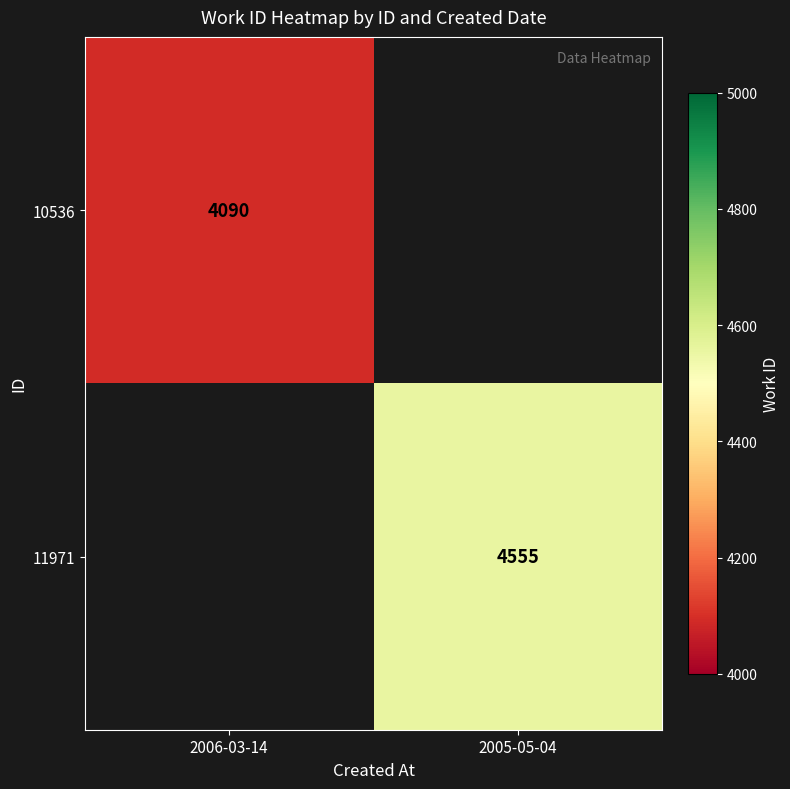

Is the value of 10536 at 2006-03-14 greater than the value of 11971 at 2005-05-04?

No